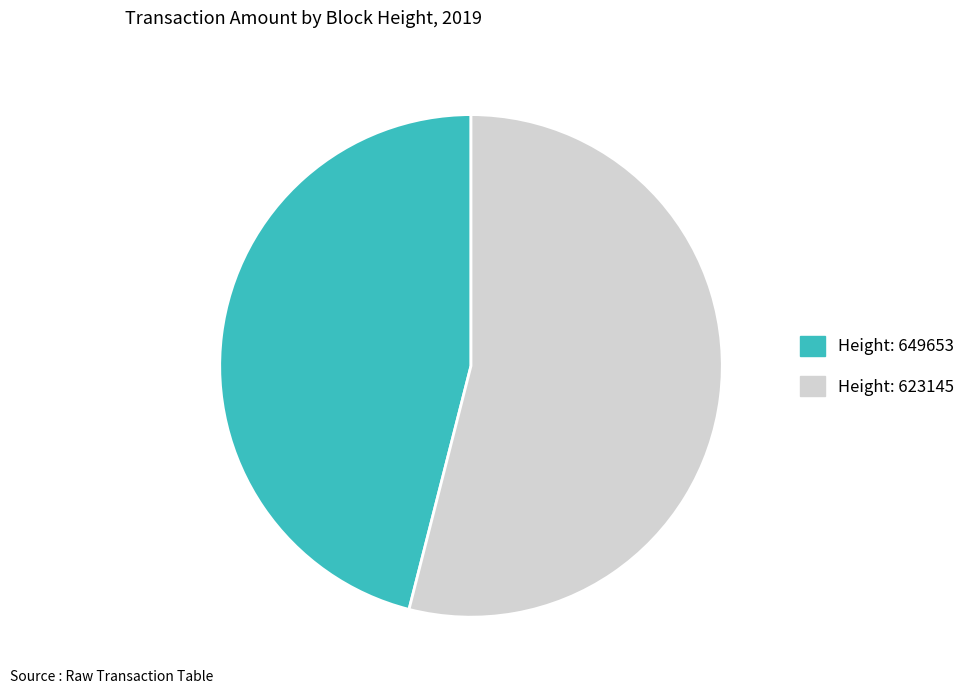

Does any single category account for the majority?

Yes